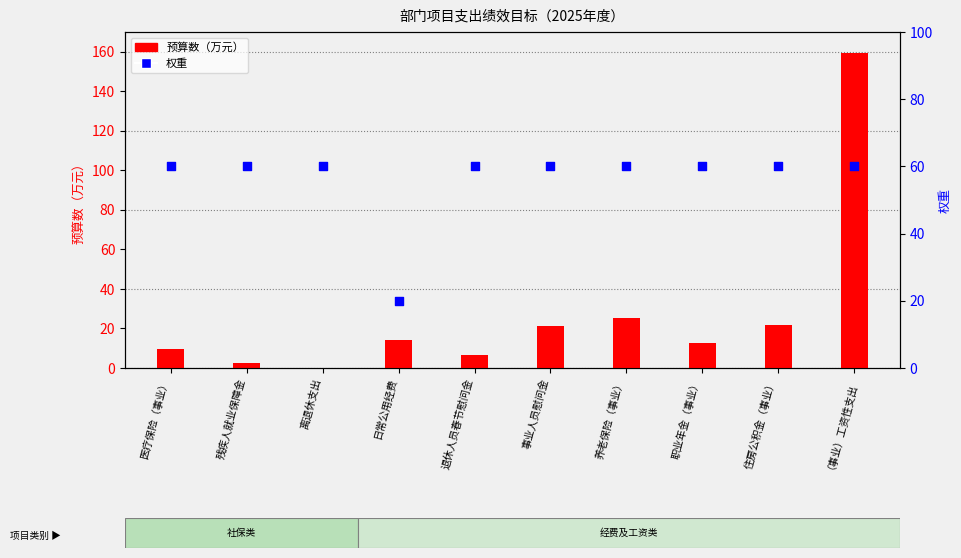

At how many categories does at least one series exceed 156?

1